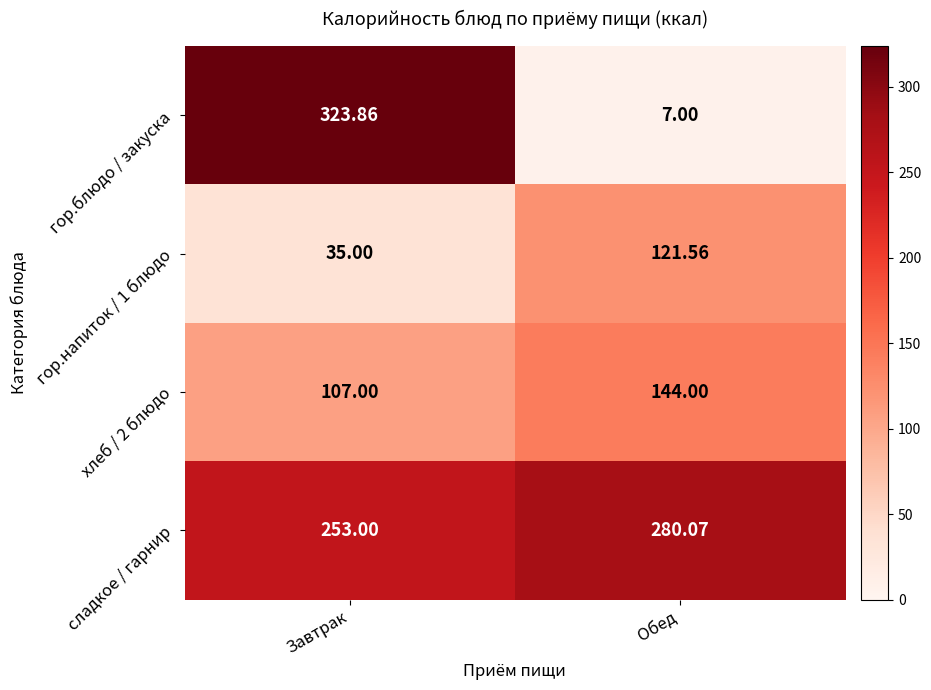

Where is хлеб / 2 блюдо nearest to the value 125?

Завтрак